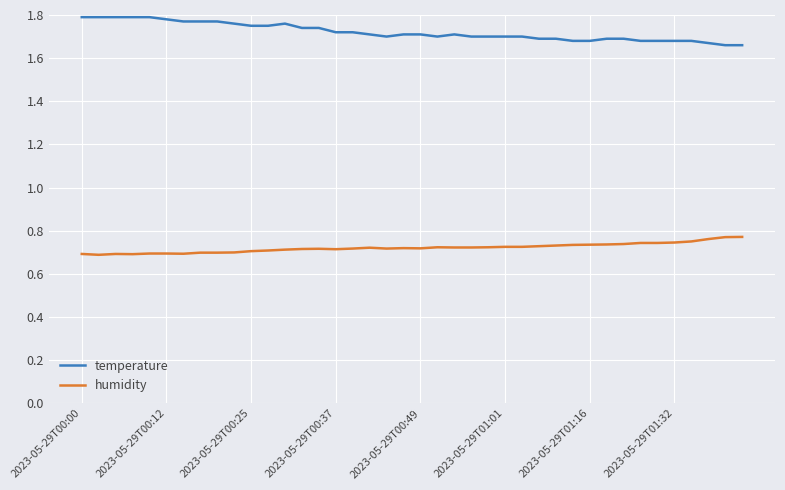

Rank the series by their average value, from lowest to highest.

humidity, temperature